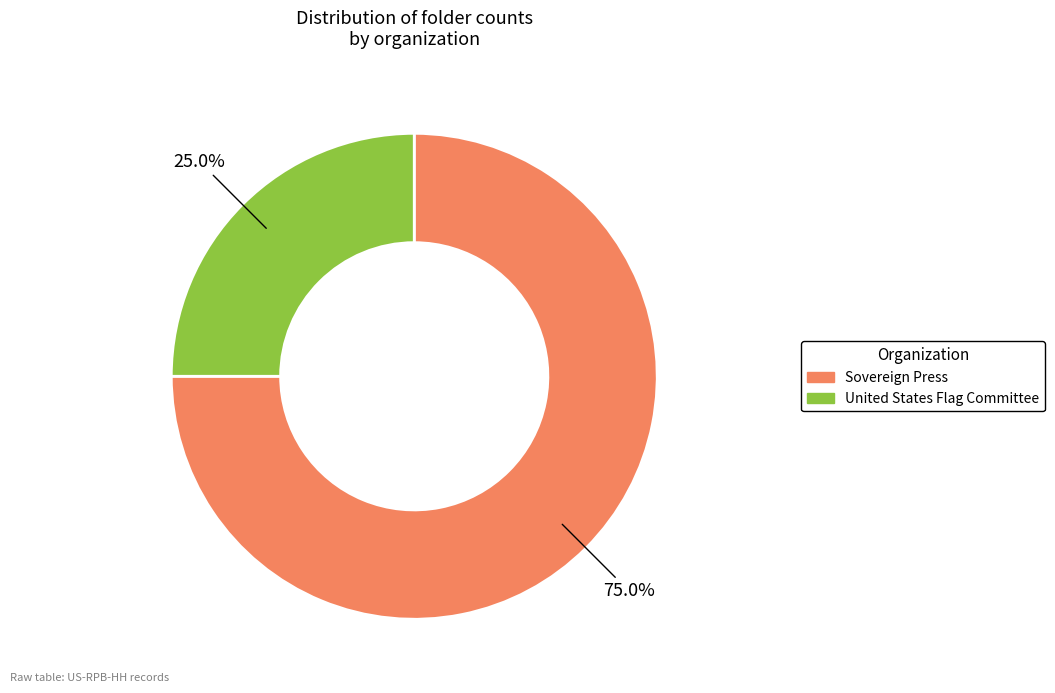

What is the largest slice in the pie chart?

Sovereign Press